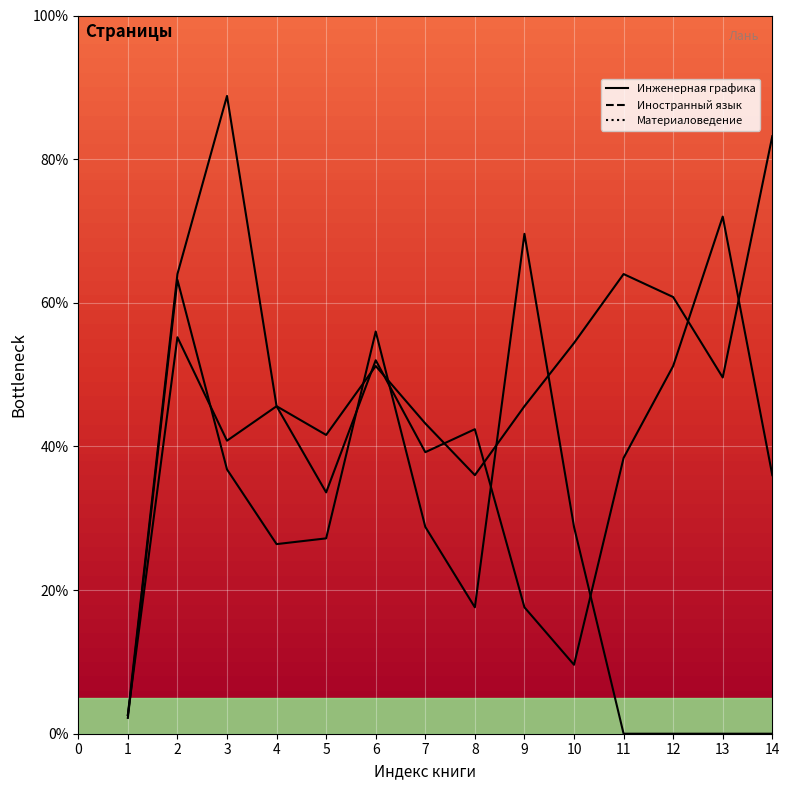

In Материаловедение, how many points are higher than both neighbors (excluding endpoints)?

3